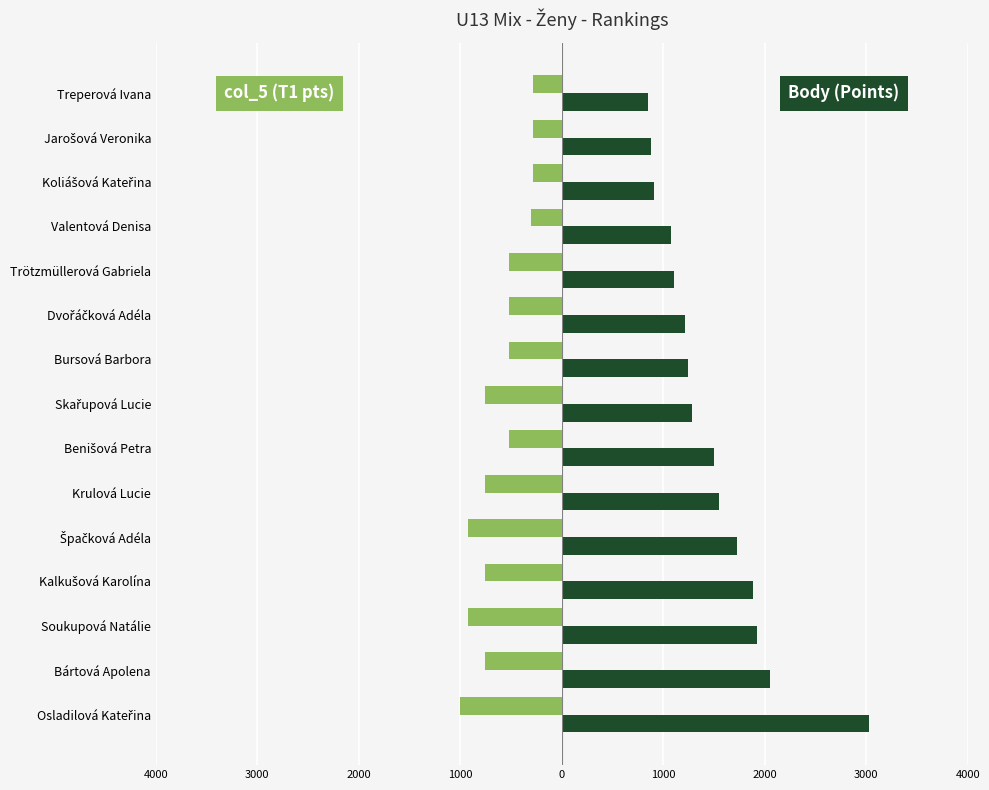

Count the number of data series in this chart.

2